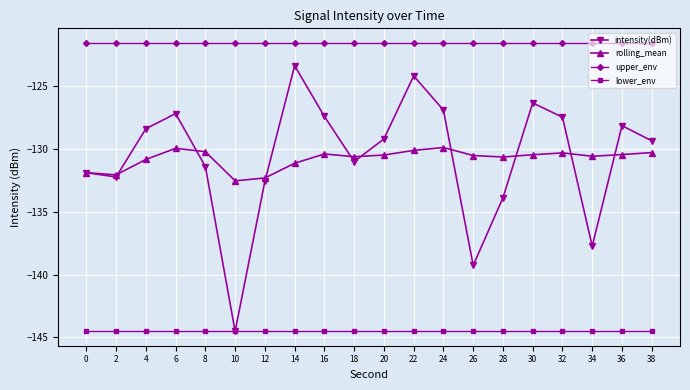

The lower_env series shows -191.9 at 34. True or false?

False